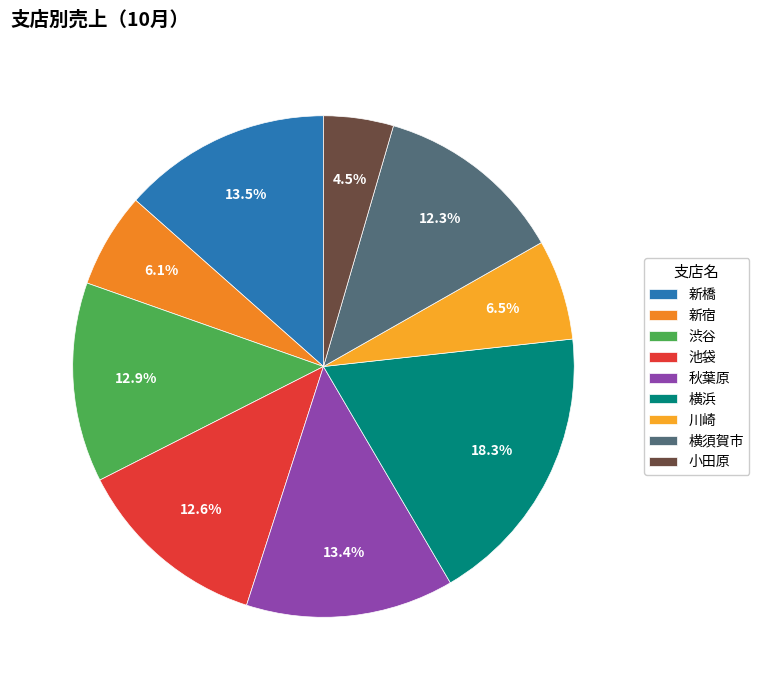

To the nearest percent, what percentage of the pie is 川崎?

6%